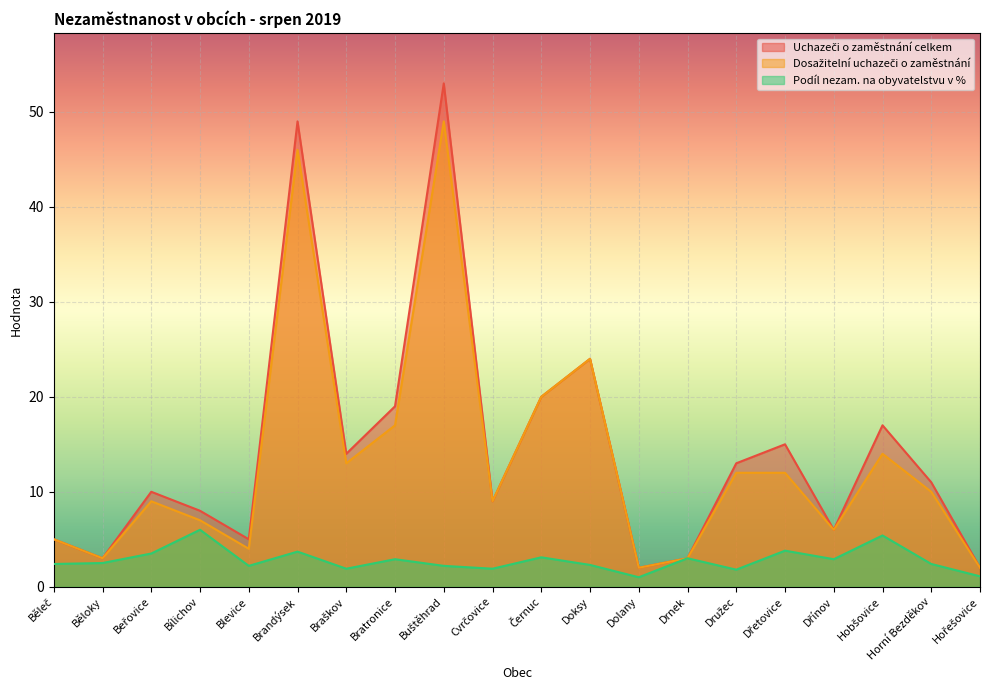

What is the approximate value of Podíl nezam. na obyvatelstvu v % at Družec?

1.8